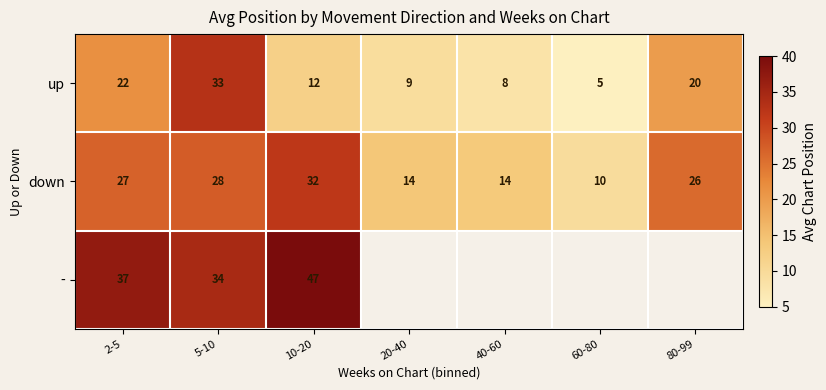

What is the total value across all series at 5-10?

95.0